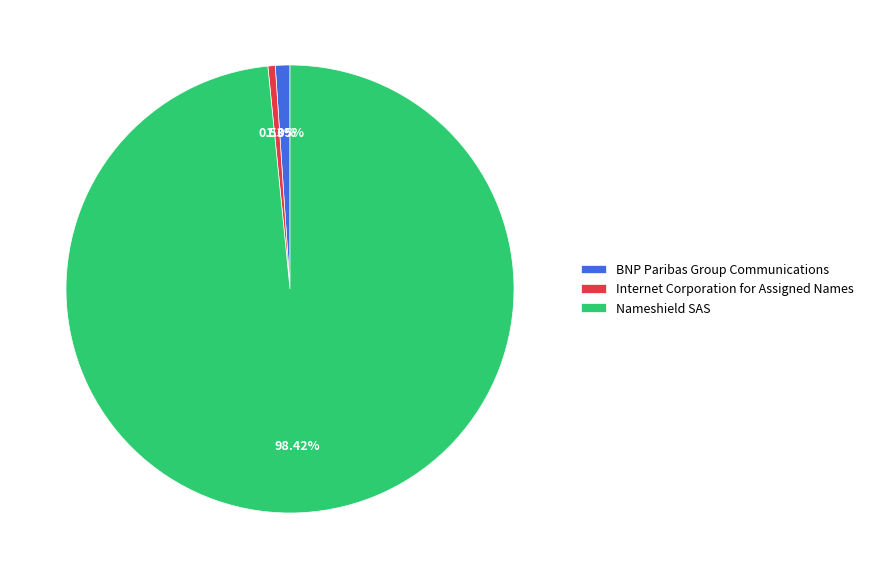

What is the smallest slice in the pie chart?

Internet Corporation for Assigned Names